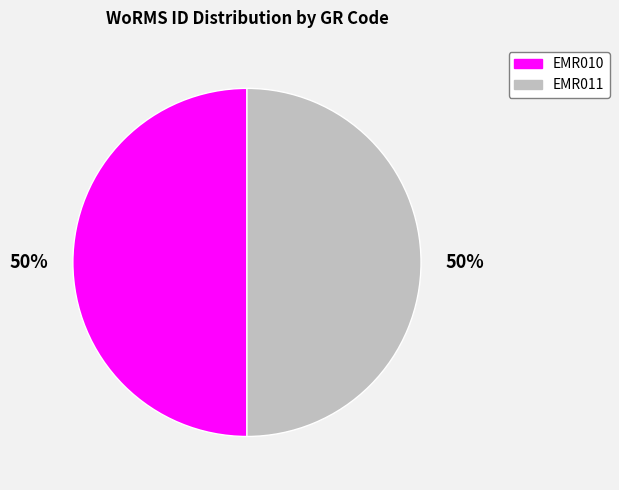

To the nearest percent, what percentage of the pie is EMR010?

50%